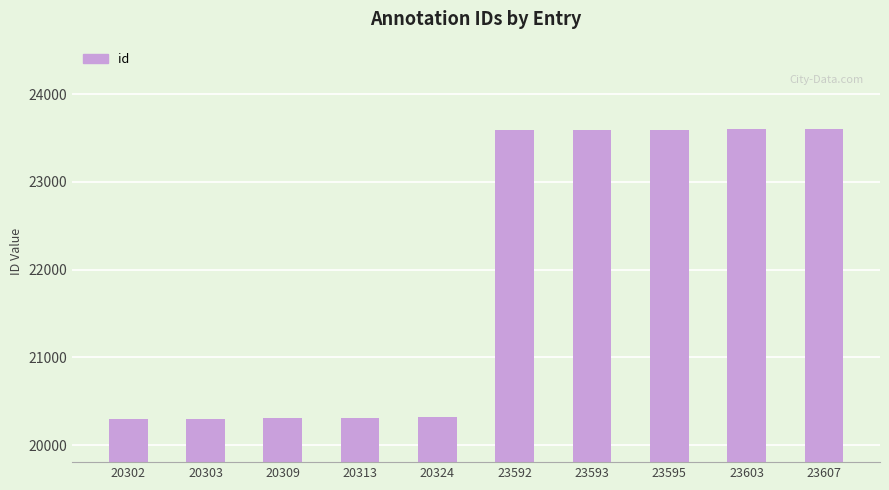

How many values are below 23592?

5